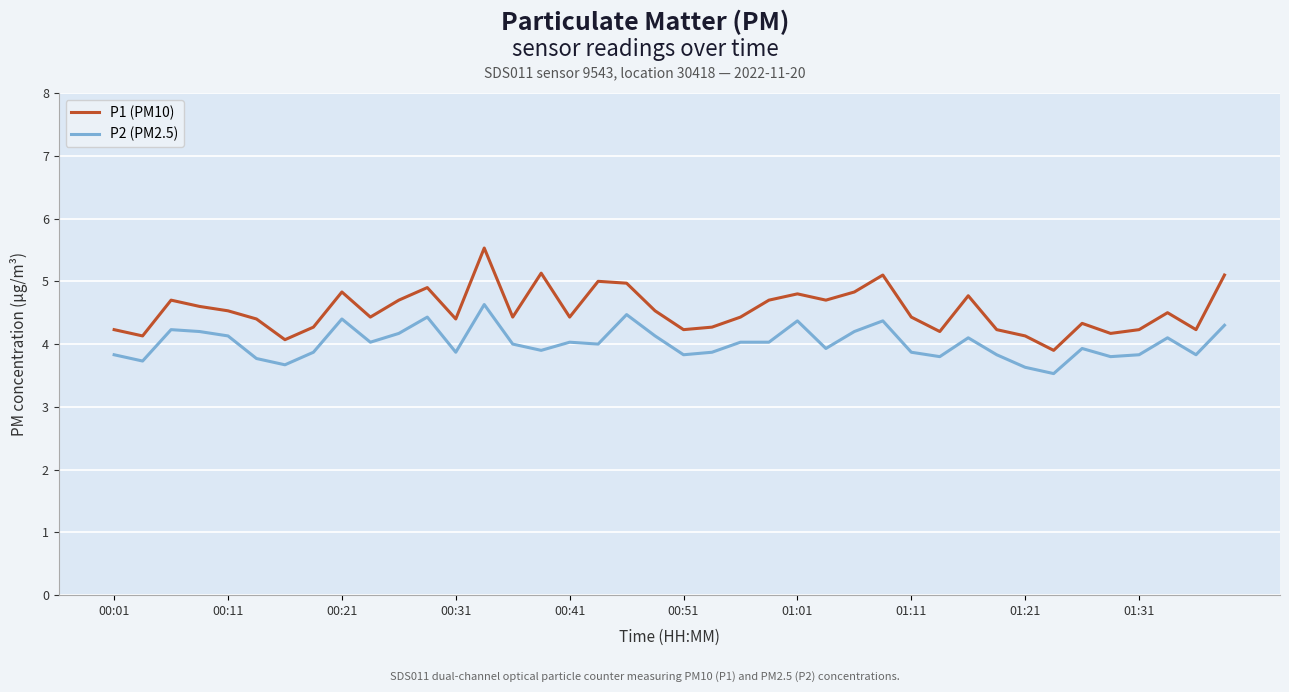

Rank the series by their maximum value, from lowest to highest.

P2 (PM2.5), P1 (PM10)